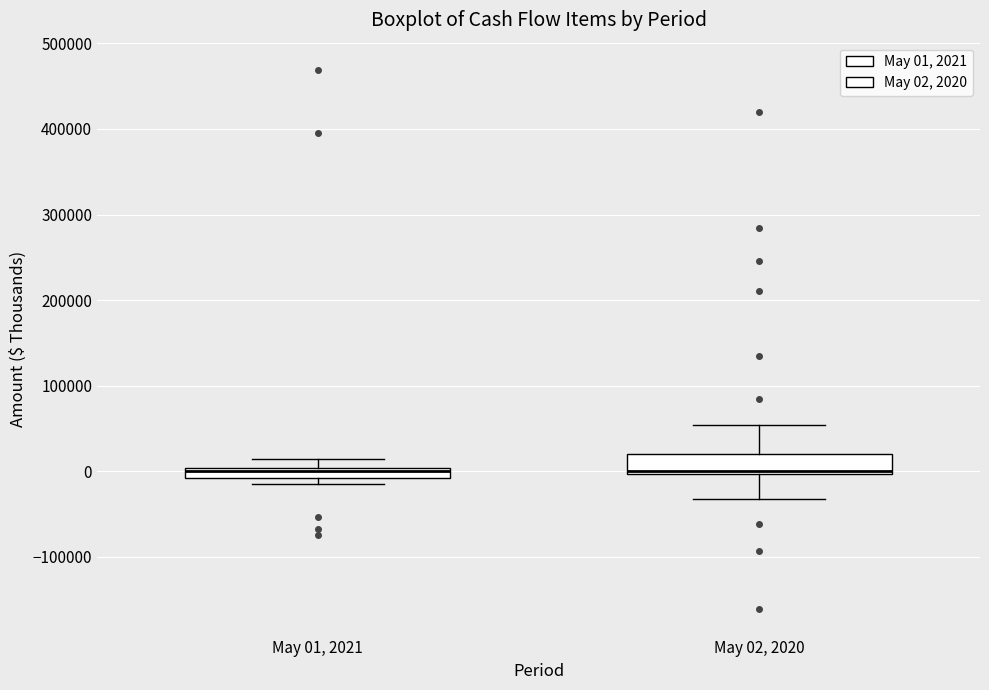

Which box is the tallest, from its lower edge to its upper edge?

May 02, 2020